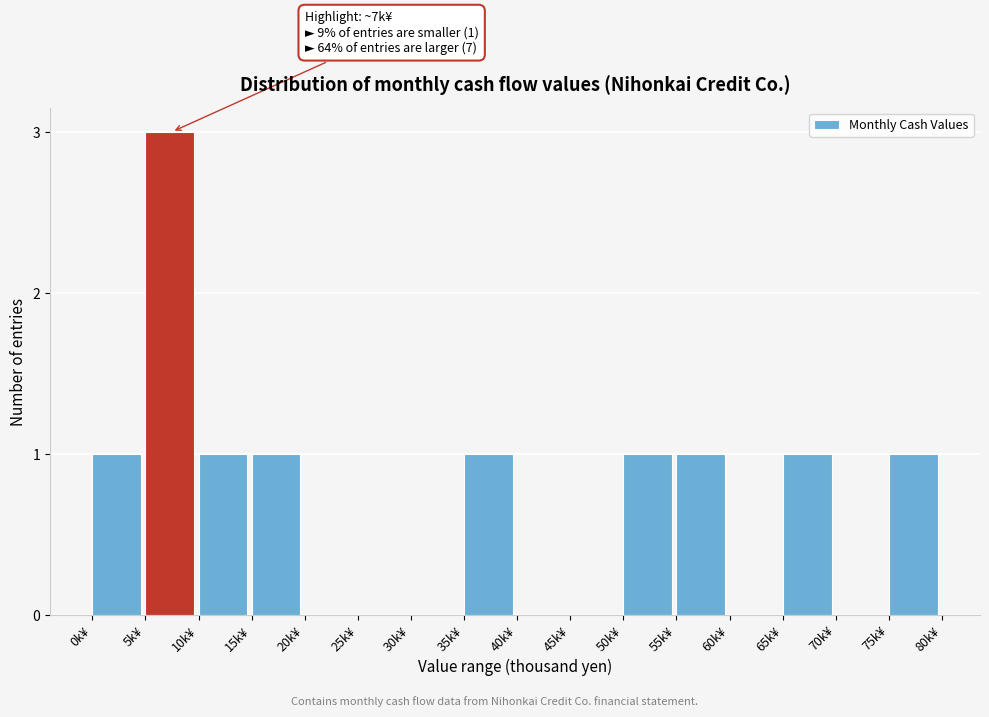

Reading right to left, list all the values displayed in this chart.

75k¥=1	70k¥=0	65k¥=1	60k¥=0	55k¥=1	50k¥=1	45k¥=0	40k¥=0	35k¥=1	30k¥=0	25k¥=0	20k¥=0	15k¥=1	10k¥=1	5k¥=3	0k¥=1